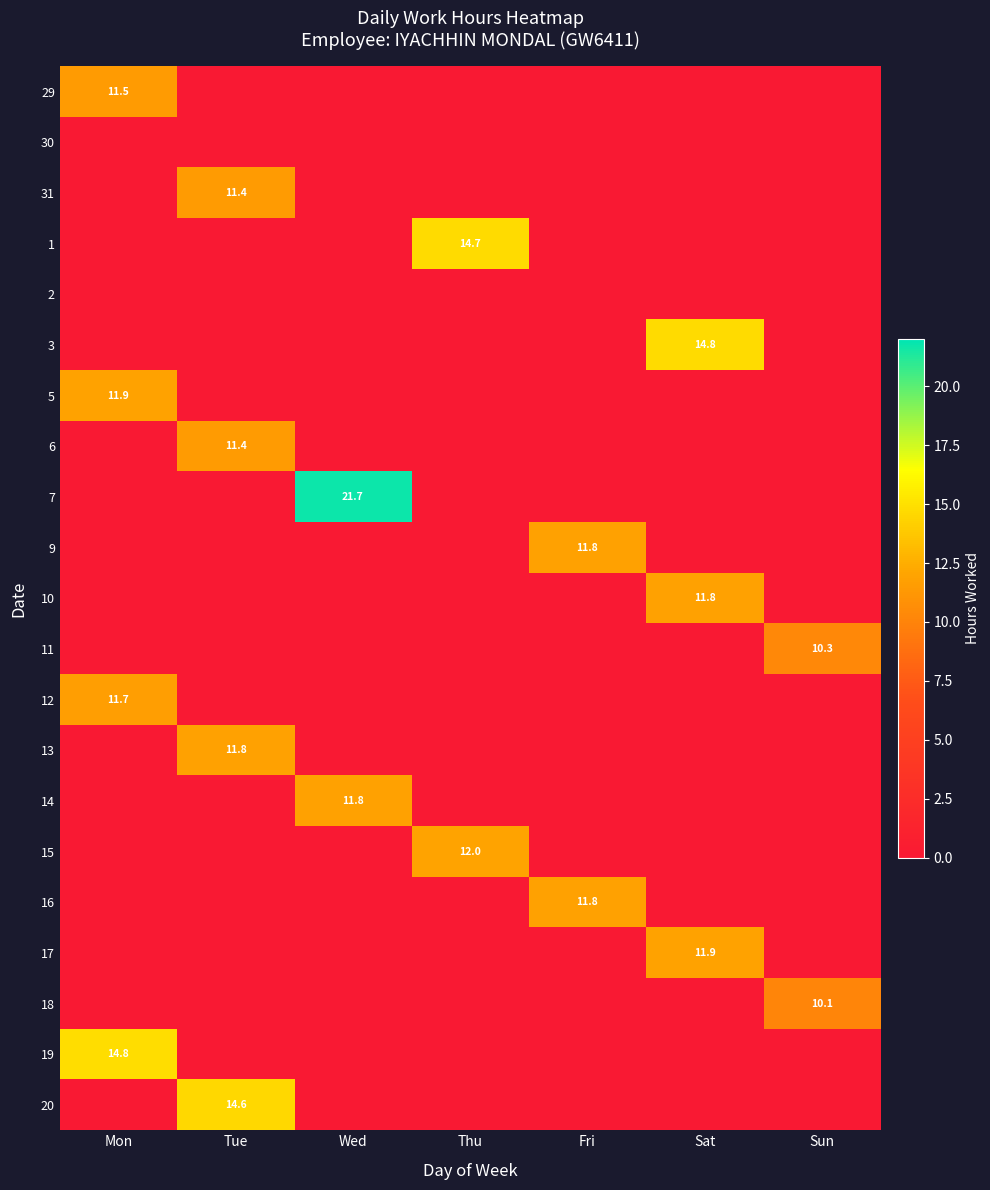

List the series in order of their peak value, highest first.

7, 19, 3, 1, 20, 15, 5, 17, 9, 16, 10, 14, 13, 12, 29, 31, 6, 11, 18, 30, 2